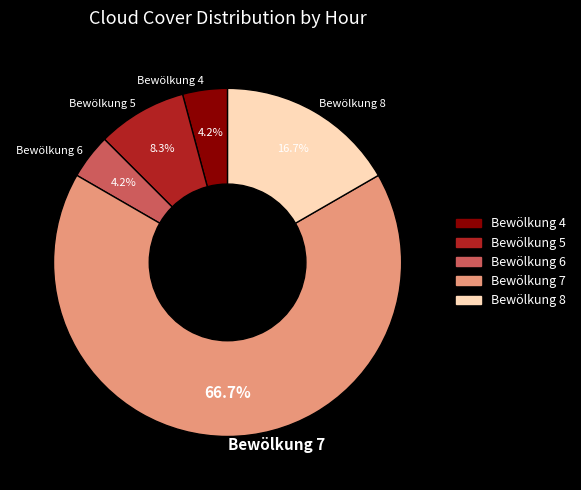

To the nearest percent, what portion does Bewölkung 7 represent?

67%